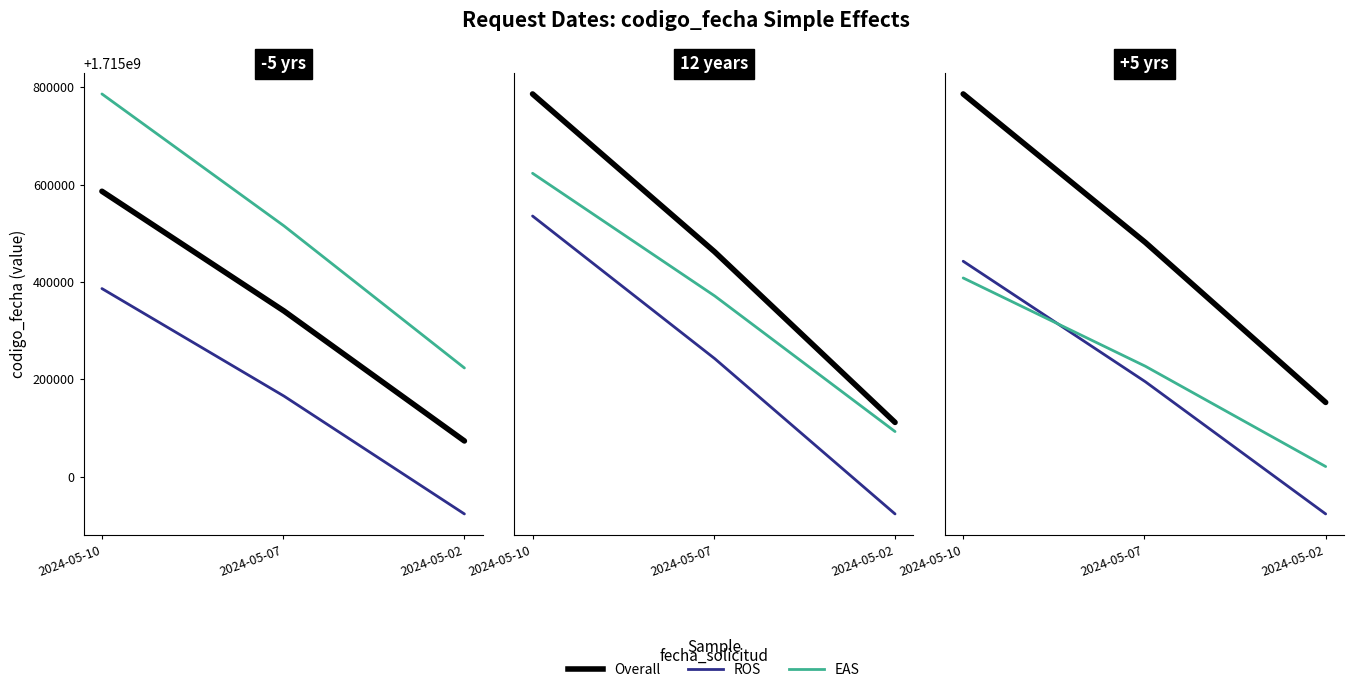

Which category has the highest value in the Overall series?

2024-05-10